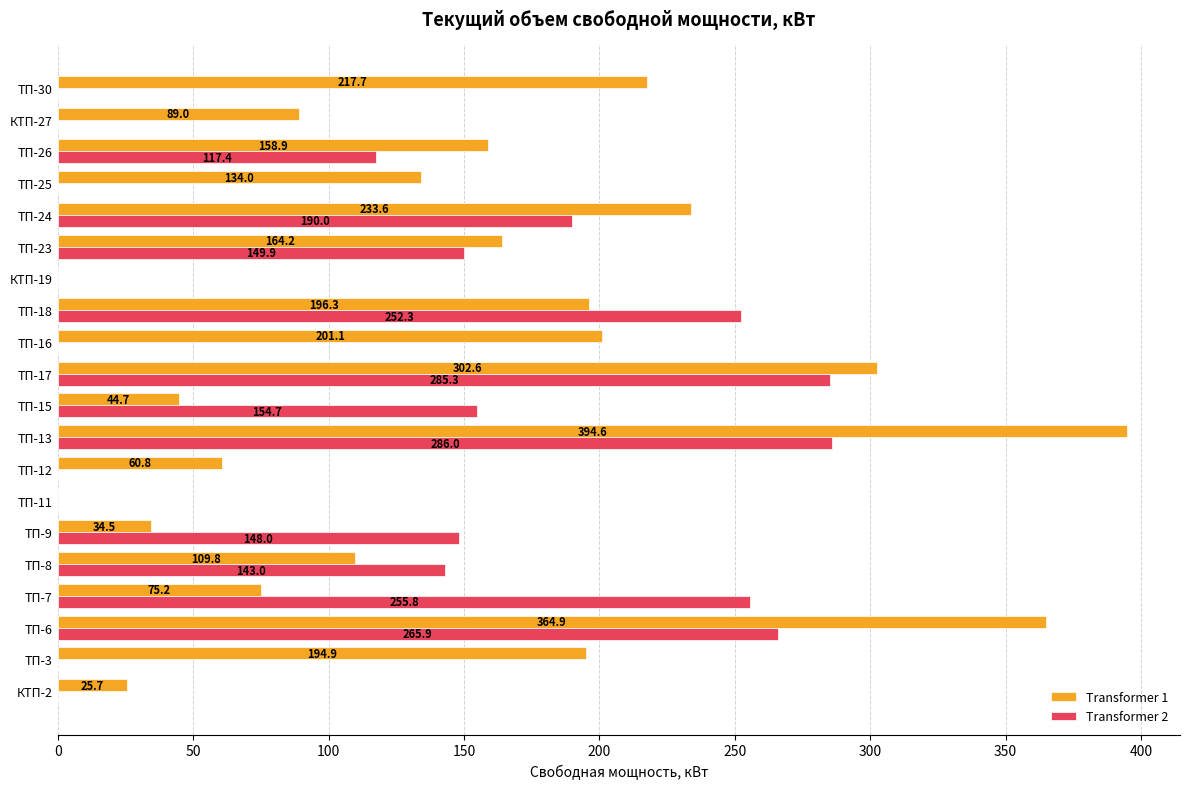

What is the sum of the Transformer 1 values at ТП-26 and ТП-11?

158.9